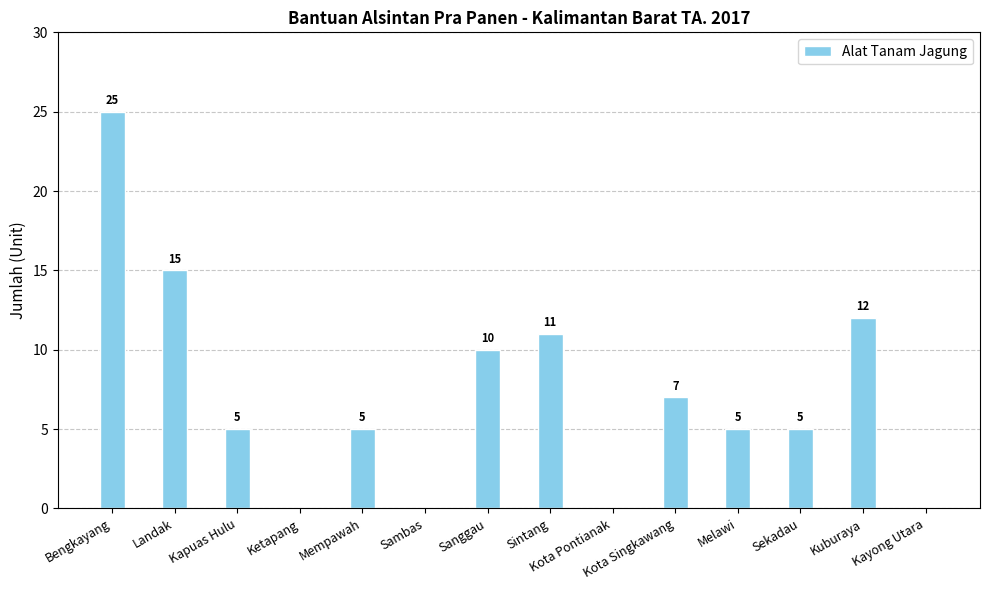

What is the change in value from Sekadau to Kayong Utara?

-5